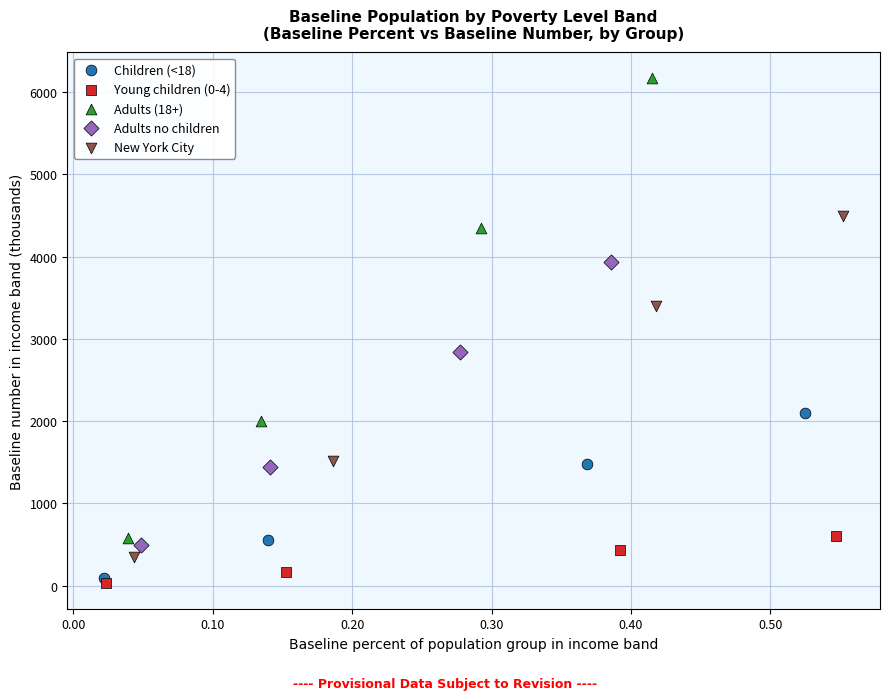

Which series has the largest Y range (max minus min)?

Adults (18+)